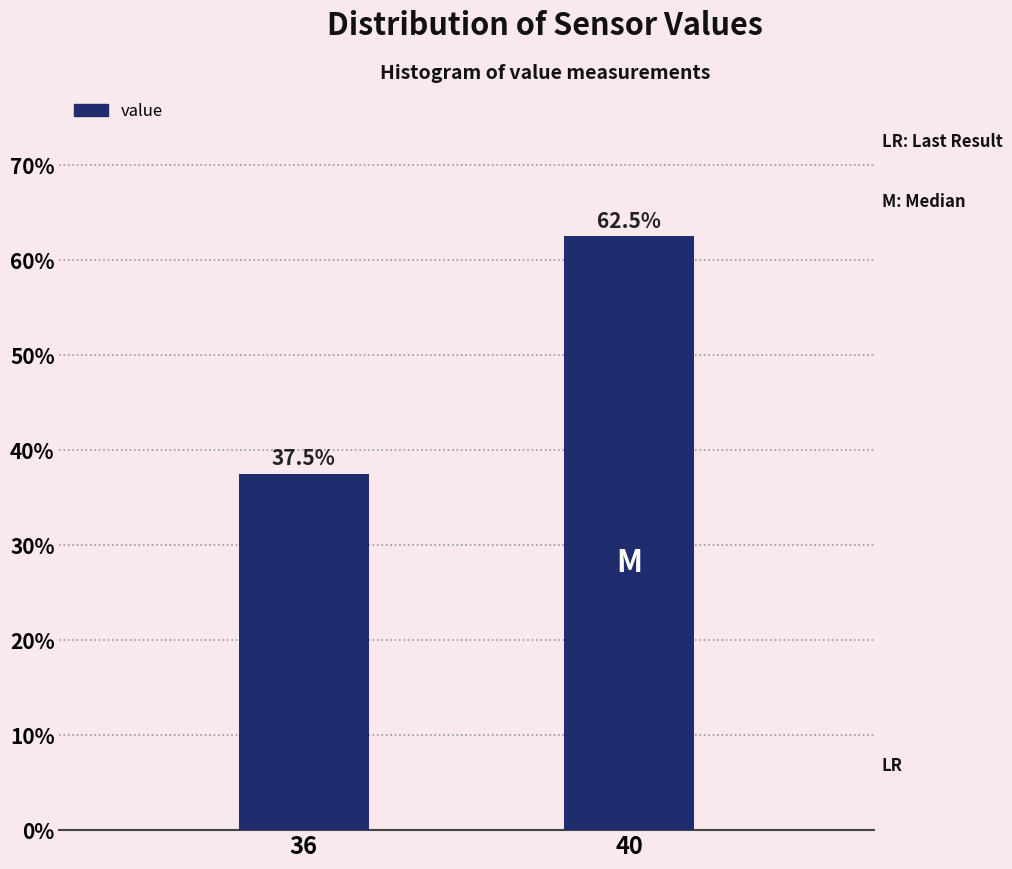

Reading left to right, list all the values displayed in this chart.

36=37.5	40=62.5